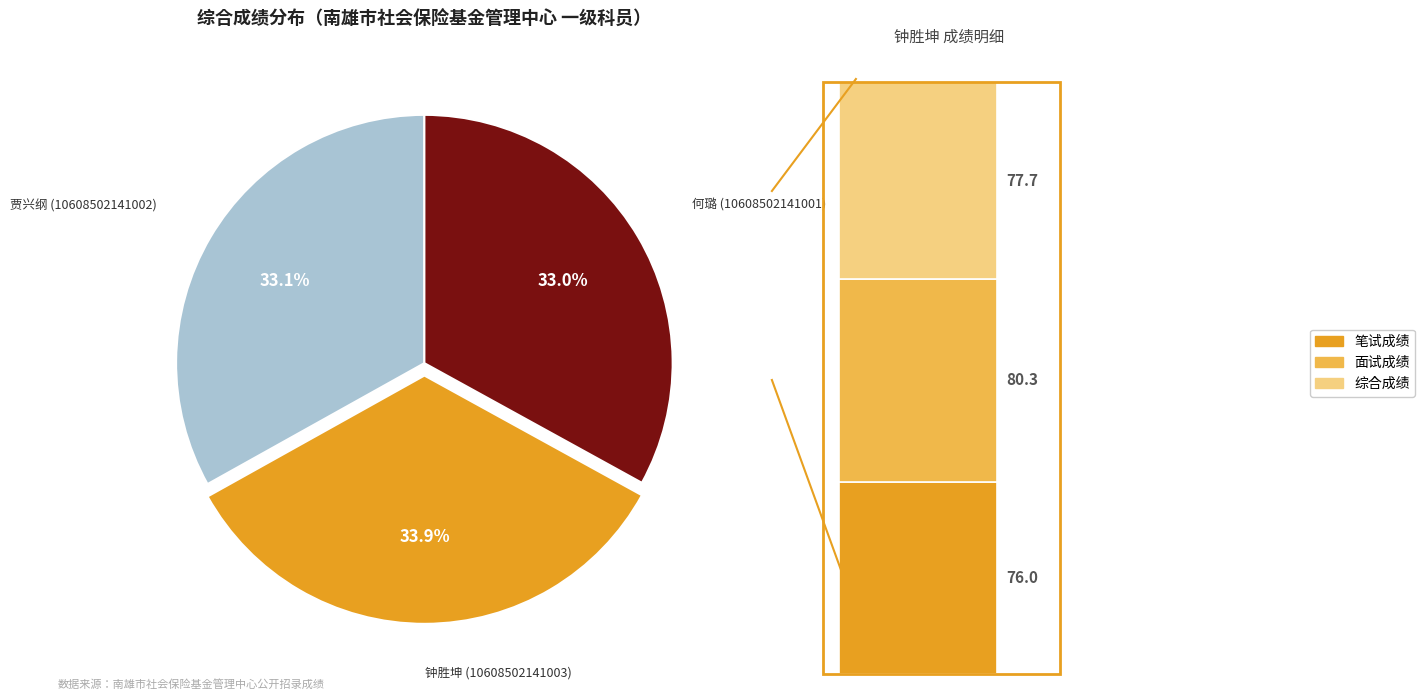

The 钟胜坤 (10608502141003) slice represents 34% of the pie. True or false?

True